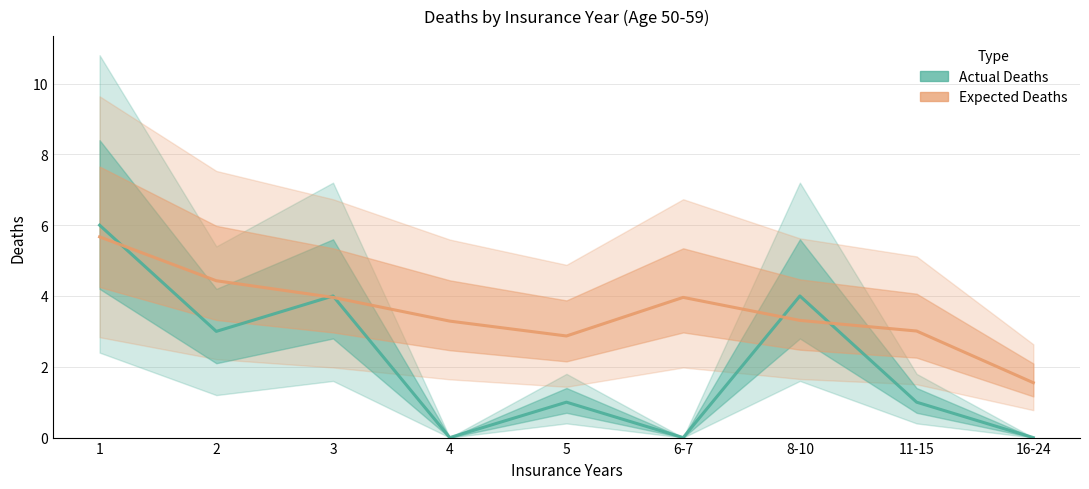

What is the difference between the maximum and minimum values in the Expected Deaths series?

4.1